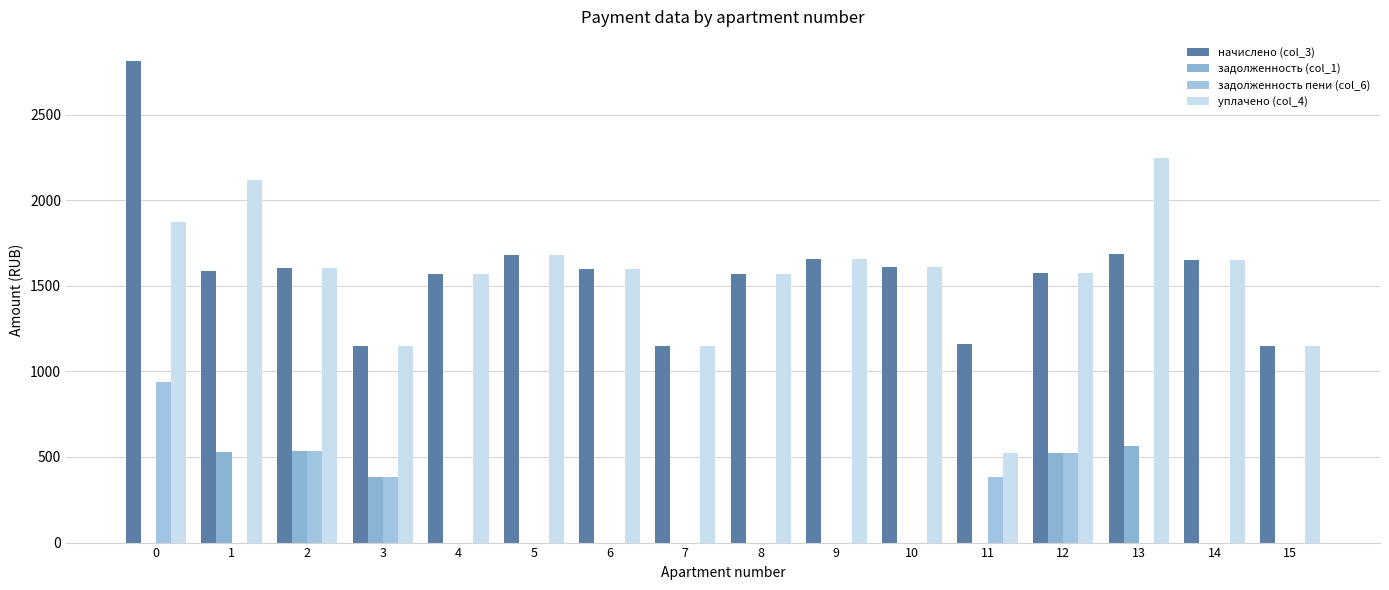

What is the difference between the highest and lowest values at 14?

1648.1